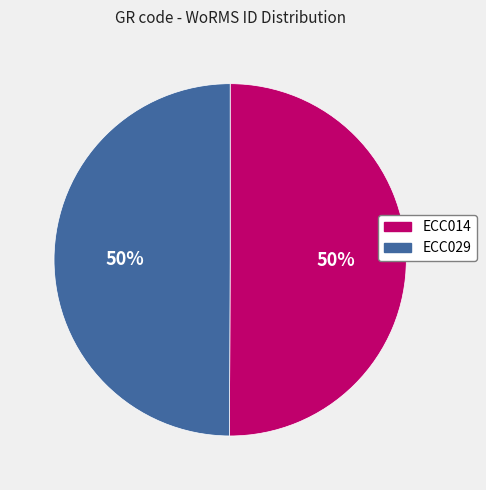

How many segments does this pie chart have?

2